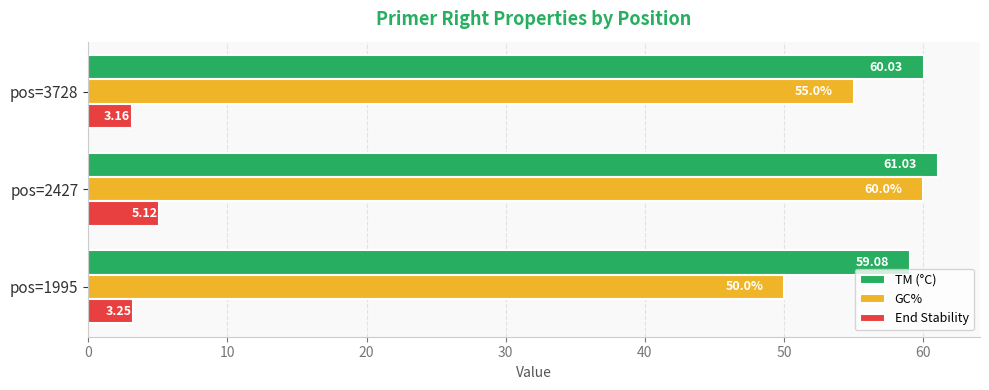

What is the difference between the GC% values at pos=2427 and pos=1995?

10.0